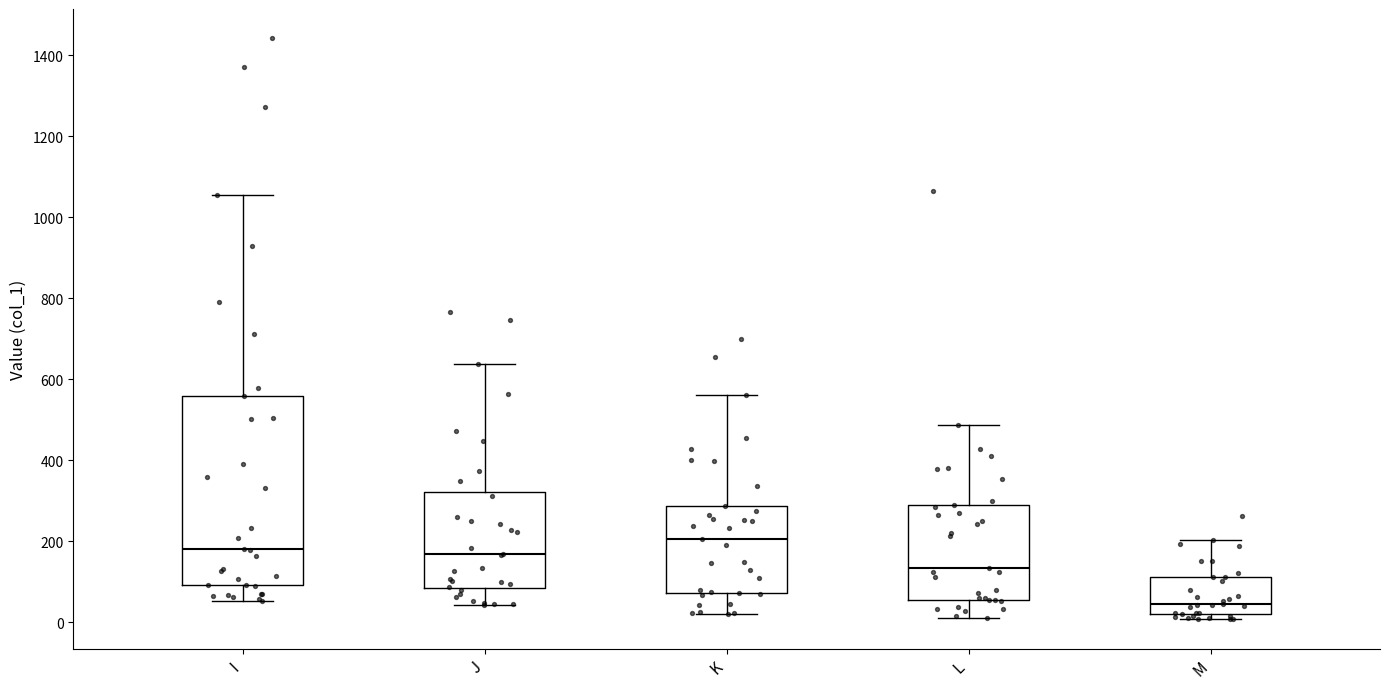

Reading left to right, transcribe this box plot: for each box, give where its median line is, the range the box spans, and where its two whiskers end, as read against the y-axis. The values are not printed on the chart, so give them approximately, as read against the axis.

I: median 320, box 140 to 620, whiskers 60 to 1300
J: median 220, box 120 to 420, whiskers 40 to 660
K: median 200, box 60 to 440, whiskers 20 to 560
L: median 100, box 60 to 280, whiskers 20 to 460
M: median 60, box 20 to 120, whiskers 0 to 260